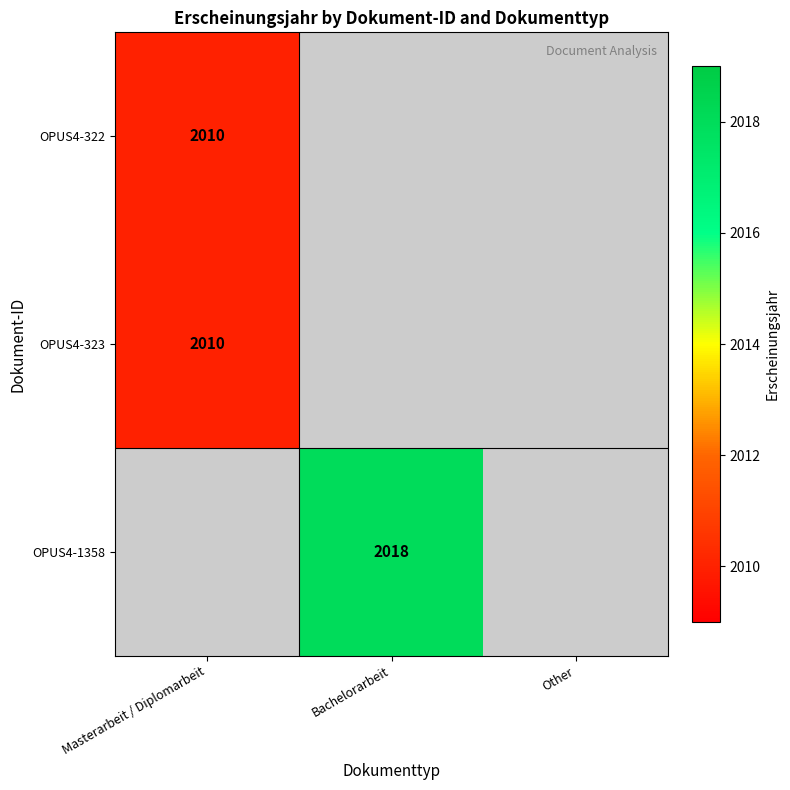

The value of OPUS4-1358 at Bachelorarbeit is 3330. True or false?

False